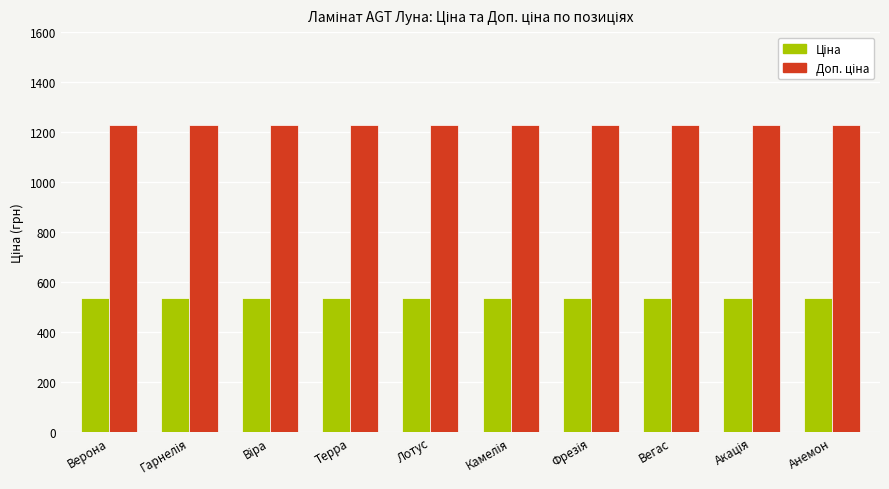

What is the maximum value shown in the chart?

1227.2